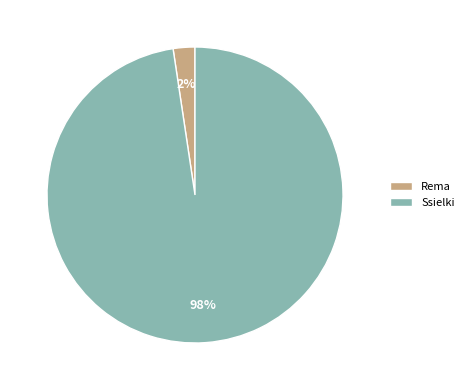

Which slice is the largest?

Ssielki